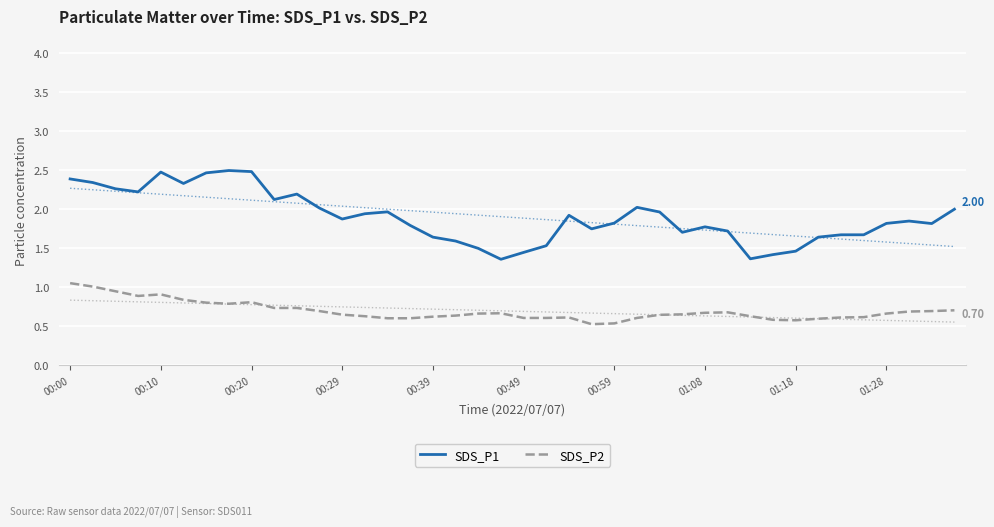

Is the value of SDS_P1 at 00:29 greater than the value of SDS_P2 at 00:49?

Yes